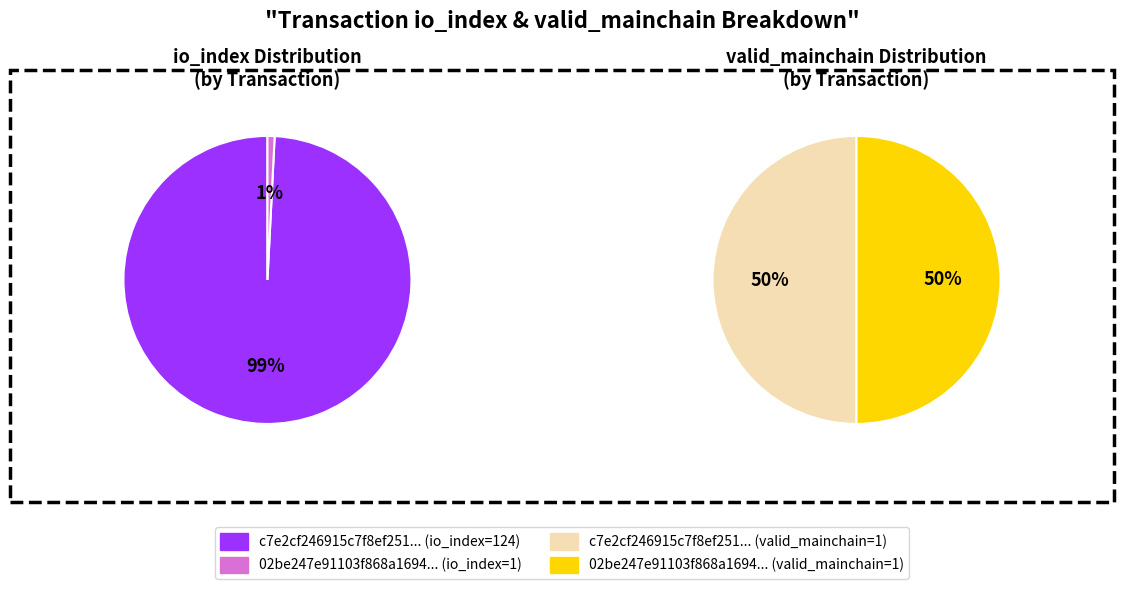

What is the difference between the highest and lowest values at io_index?

123